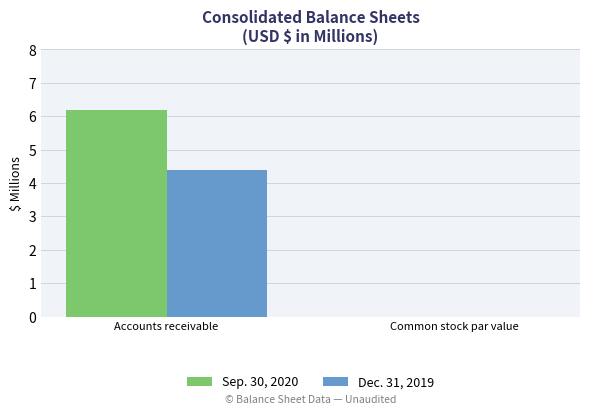

How many series are shown in this chart?

2